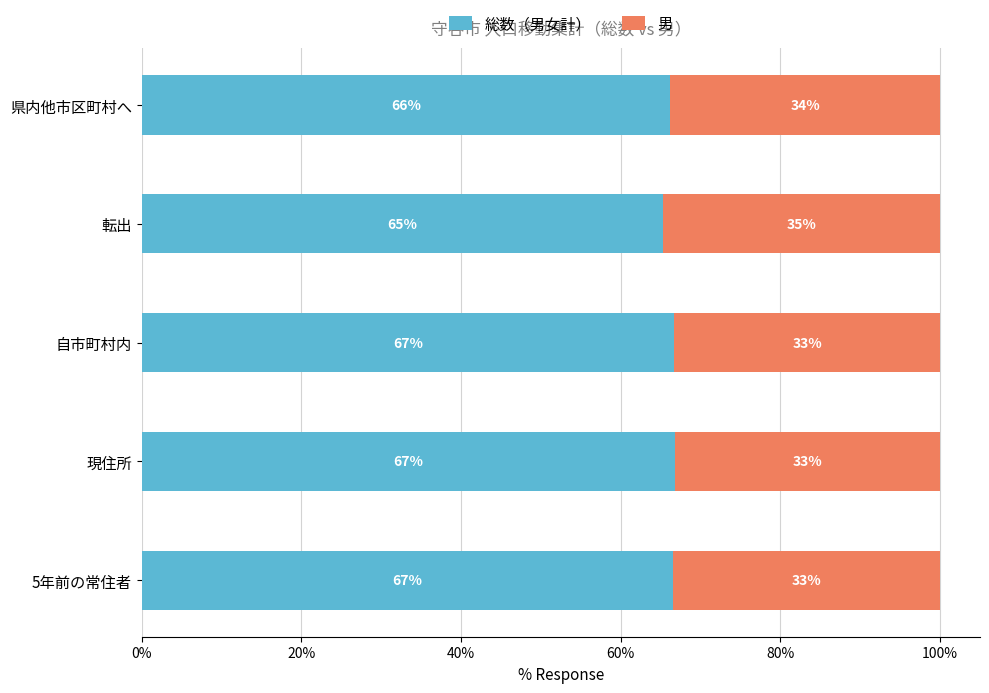

What are all the series names shown in the legend?

総数（男女計）, 男